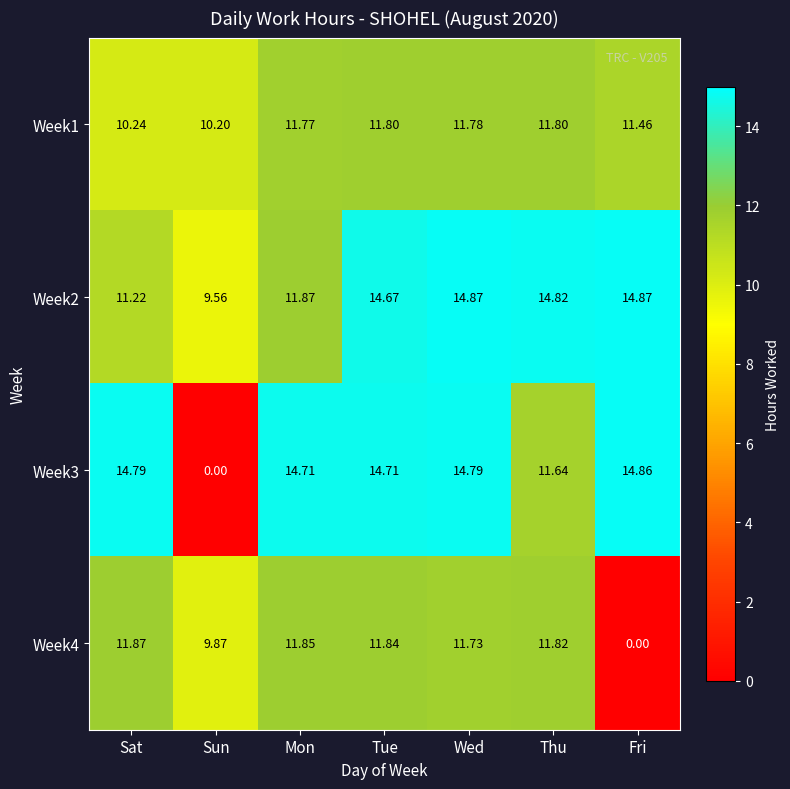

List the labels in order of Week4 value, smallest first.

Fri, Sun, Wed, Thu, Tue, Mon, Sat